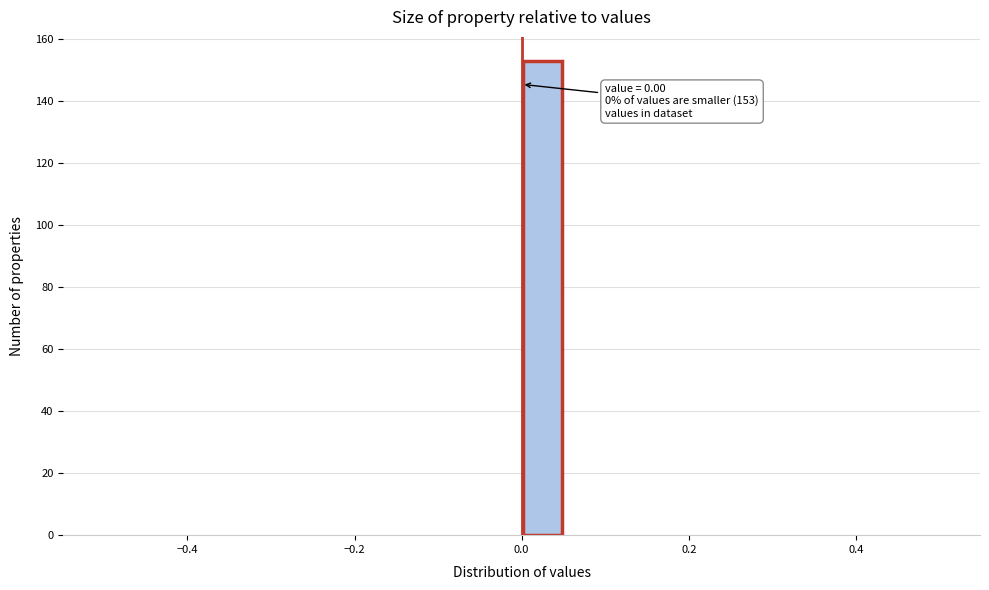

Read against the x-axis, roughly where is the centre of the tallest bar?

0.02